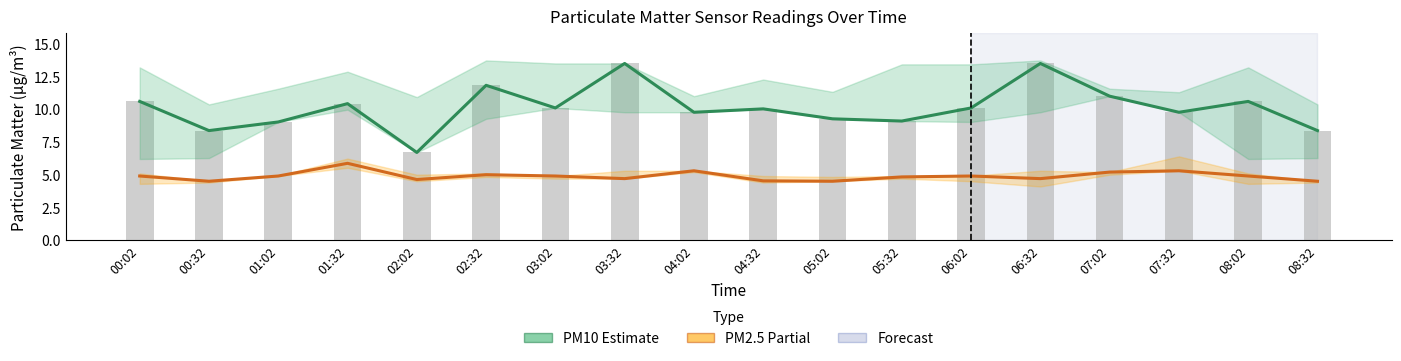

At how many categories does at least one series exceed 8?

17